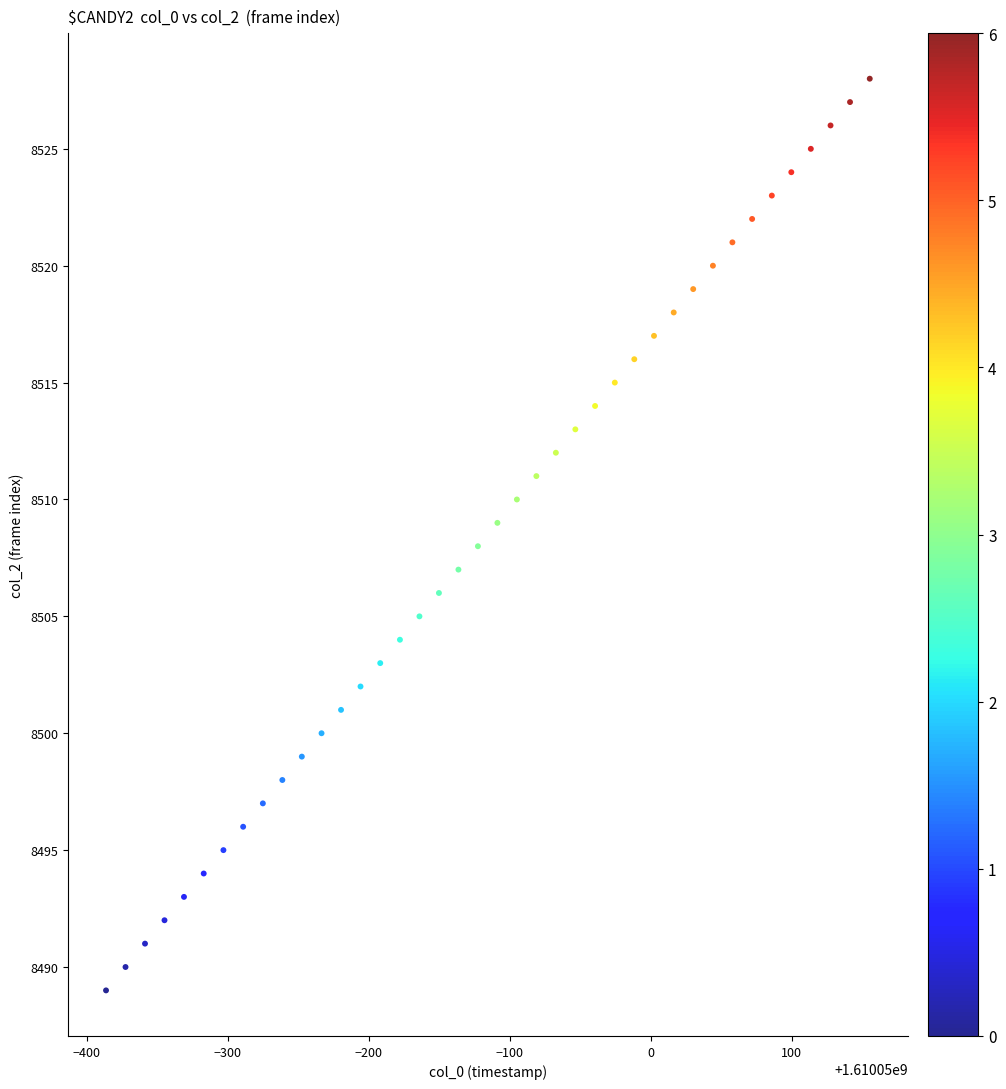

What is the range of Y values (max minus min)?

39